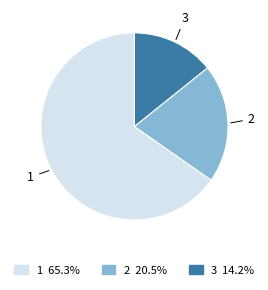

Does 2 account for over 50% of the chart?

No